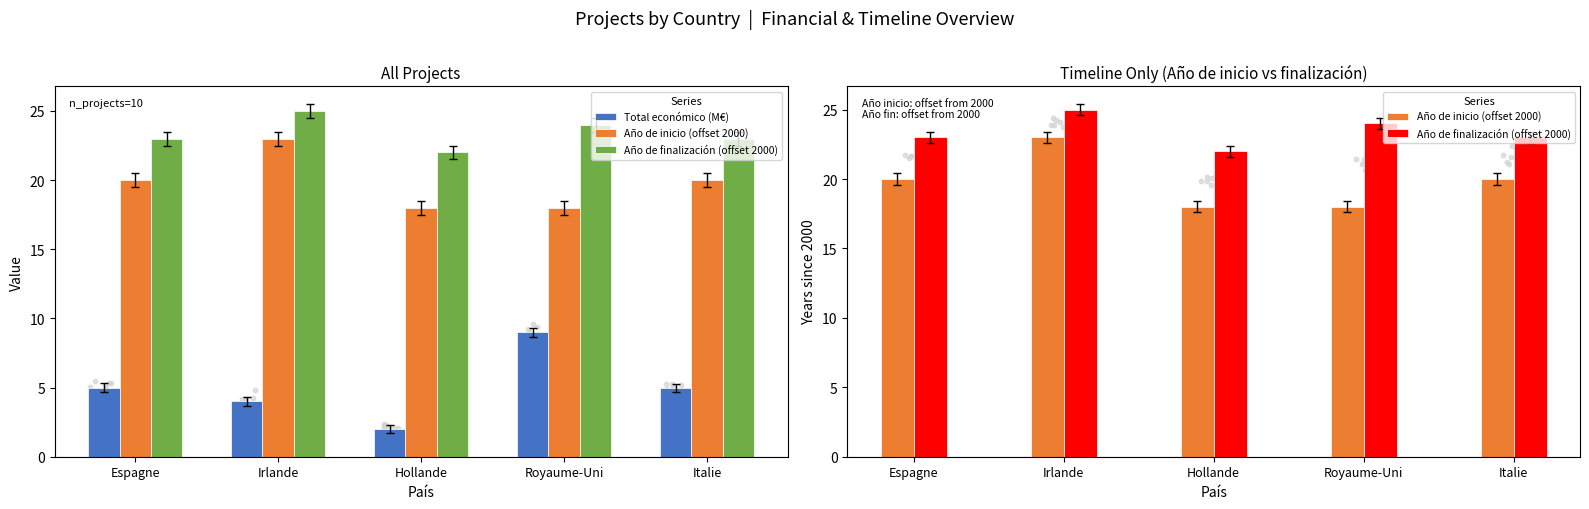

At which category is the sum across all series the highest?

Irlande